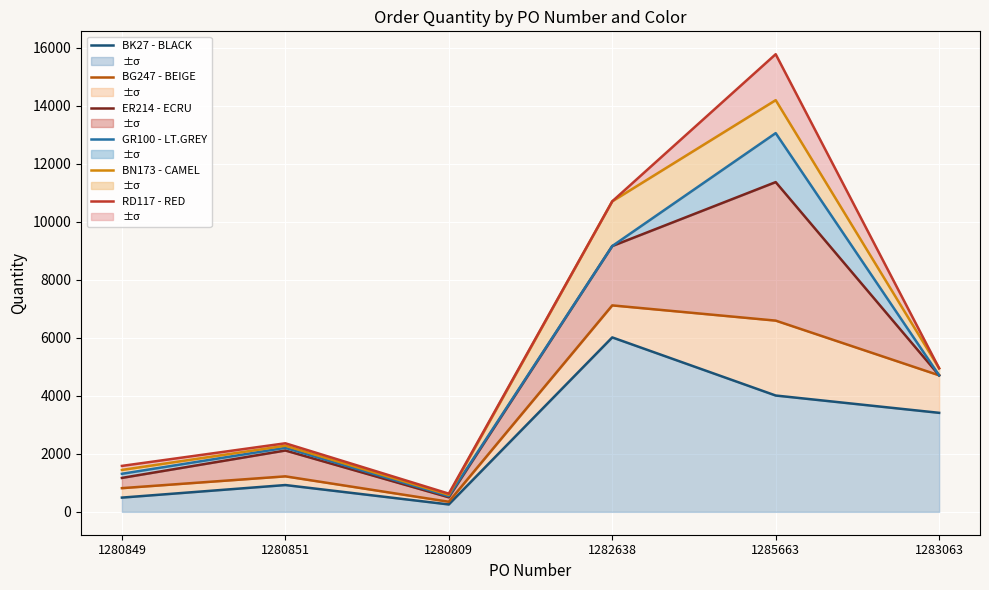

Which category has the highest value in the ER214 - ECRU series?

1285663